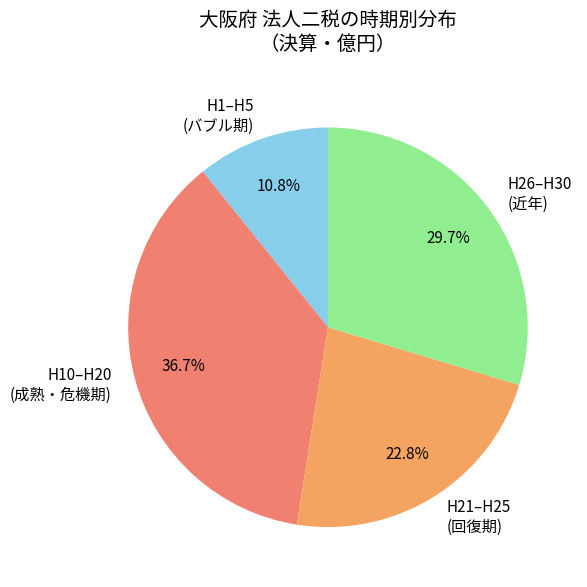

Does H1–H5 (バブル期) represent more than half of the total?

No